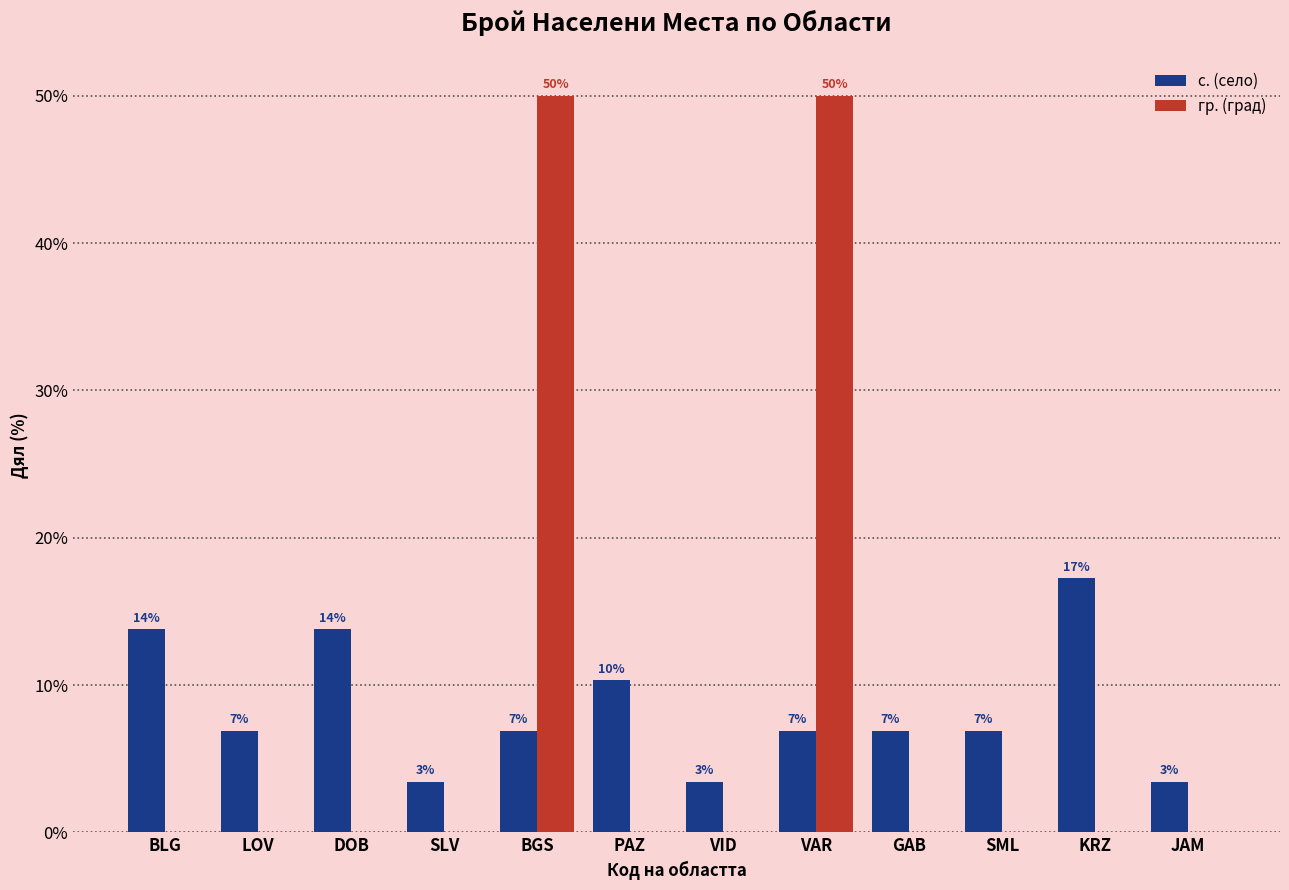

Rank the categories by гр. (град) value from lowest to highest.

BLG, LOV, DOB, SLV, PAZ, VID, GAB, SML, KRZ, JAM, BGS, VAR